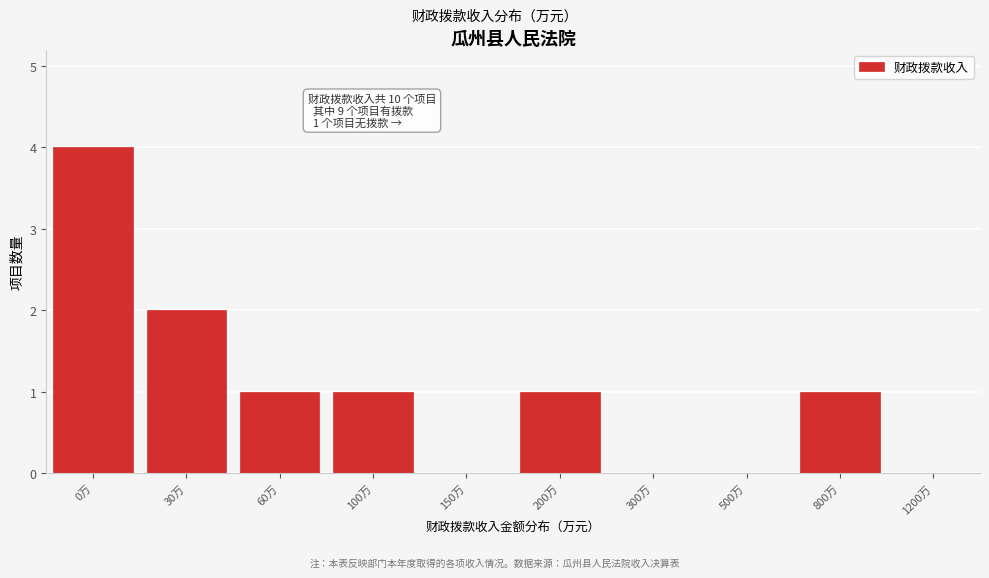

Reading left to right, list all the values displayed in this chart.

0万=4	30万=2	60万=1	100万=1	150万=0	200万=1	300万=0	500万=0	800万=1	1200万=0